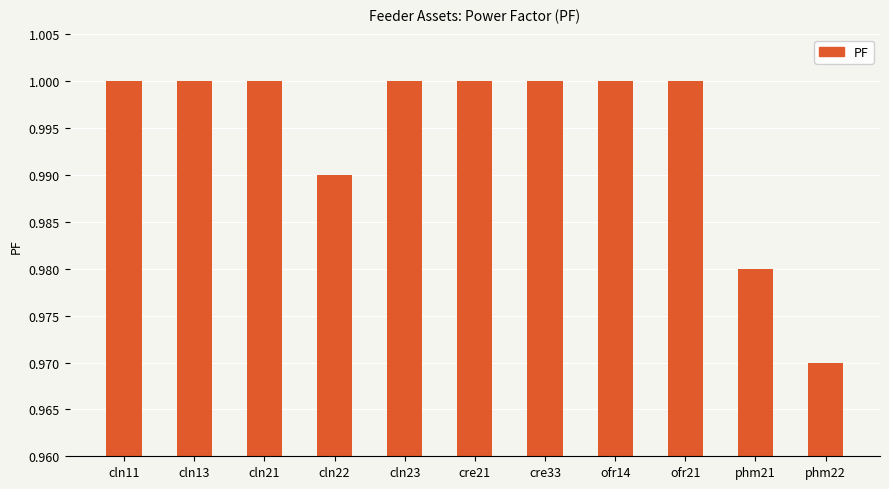

What is the label of the 2nd bar from the right?

phm21